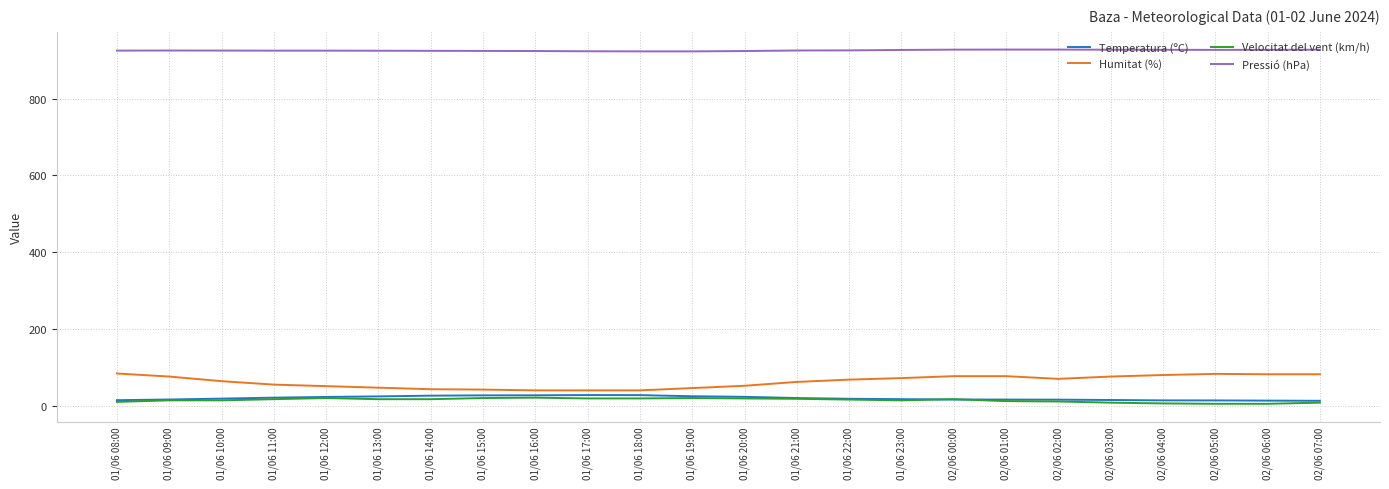

Is the value of Temperatura (ºC) at 02/06 01:00 greater than the value of Humitat (%) at 01/06 08:00?

No